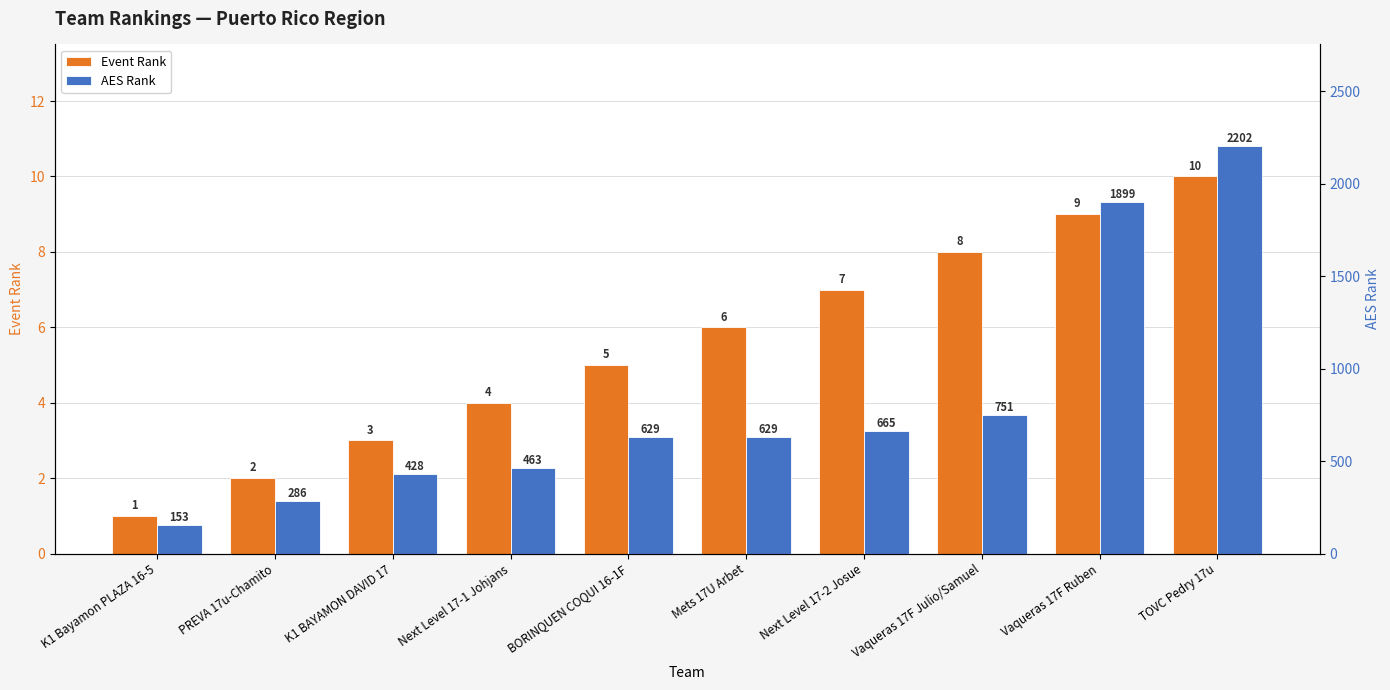

Which series has the largest range (max minus min)?

AES Rank